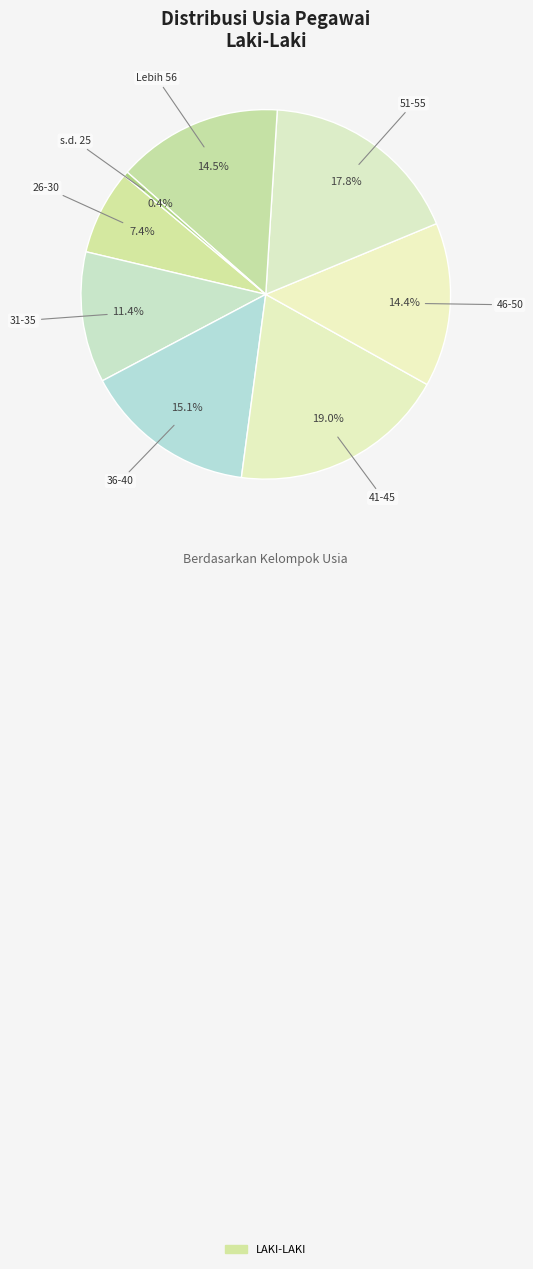

What is the largest slice in the pie chart?

41-45